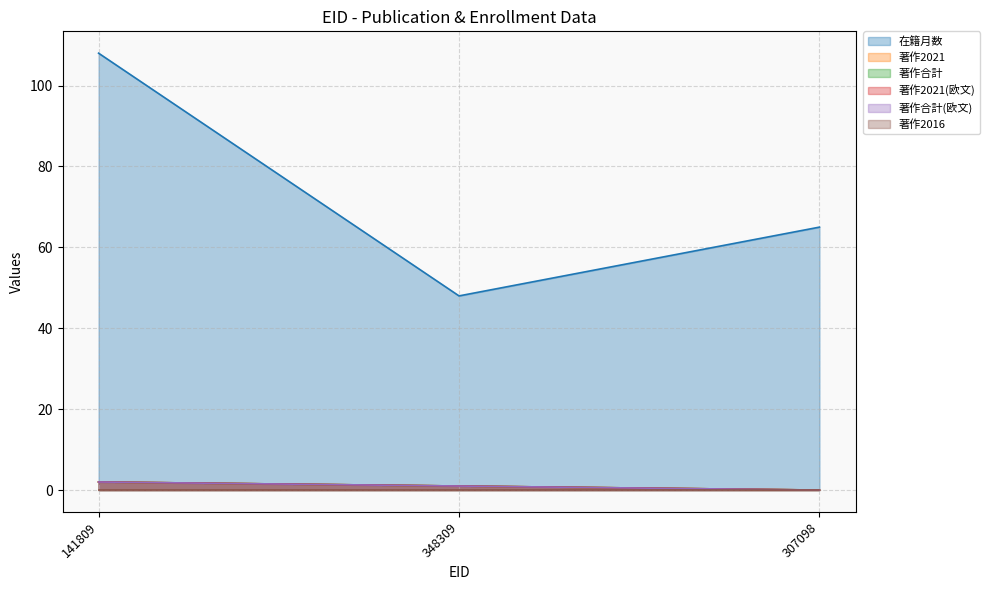

At which category is the sum across all series the highest?

141809